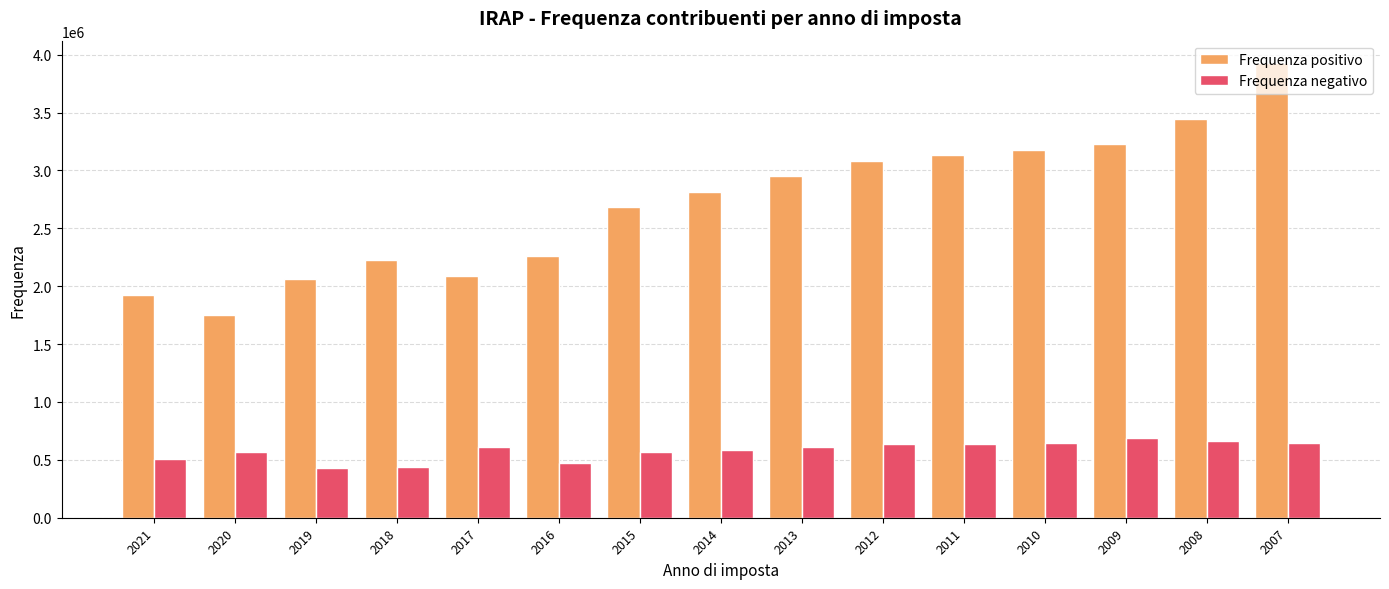

What is the sum of all Frequenza positivo values?

40753707